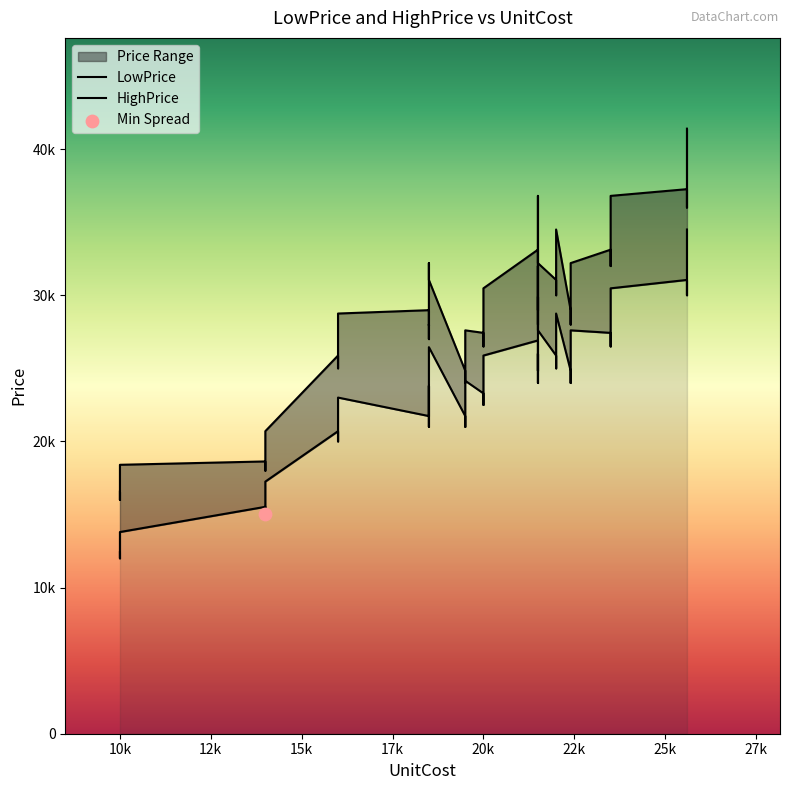

Which series reaches the minimum Y coordinate?

LowPrice